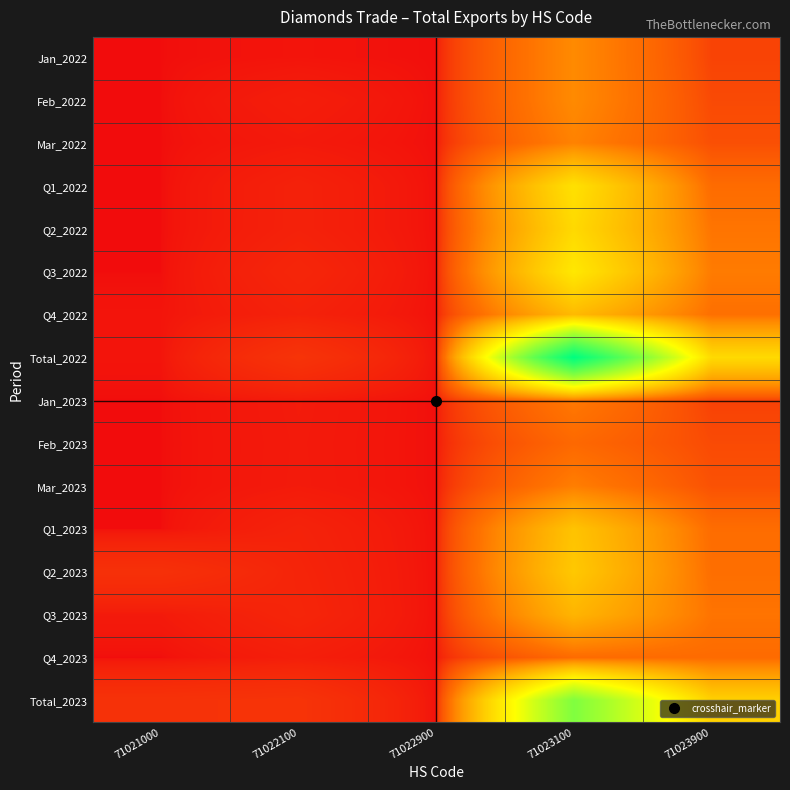

At which category is the sum across all series the highest?

71023100